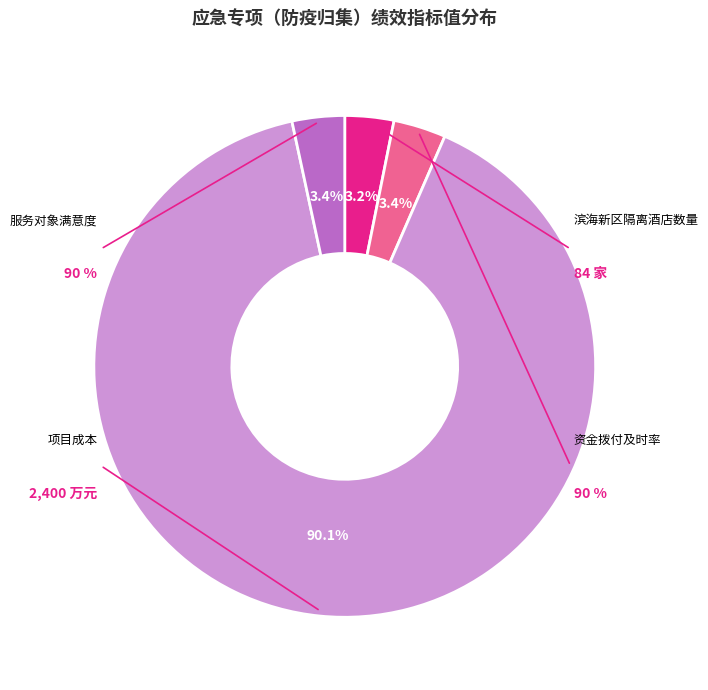

How many segments does this pie chart have?

4